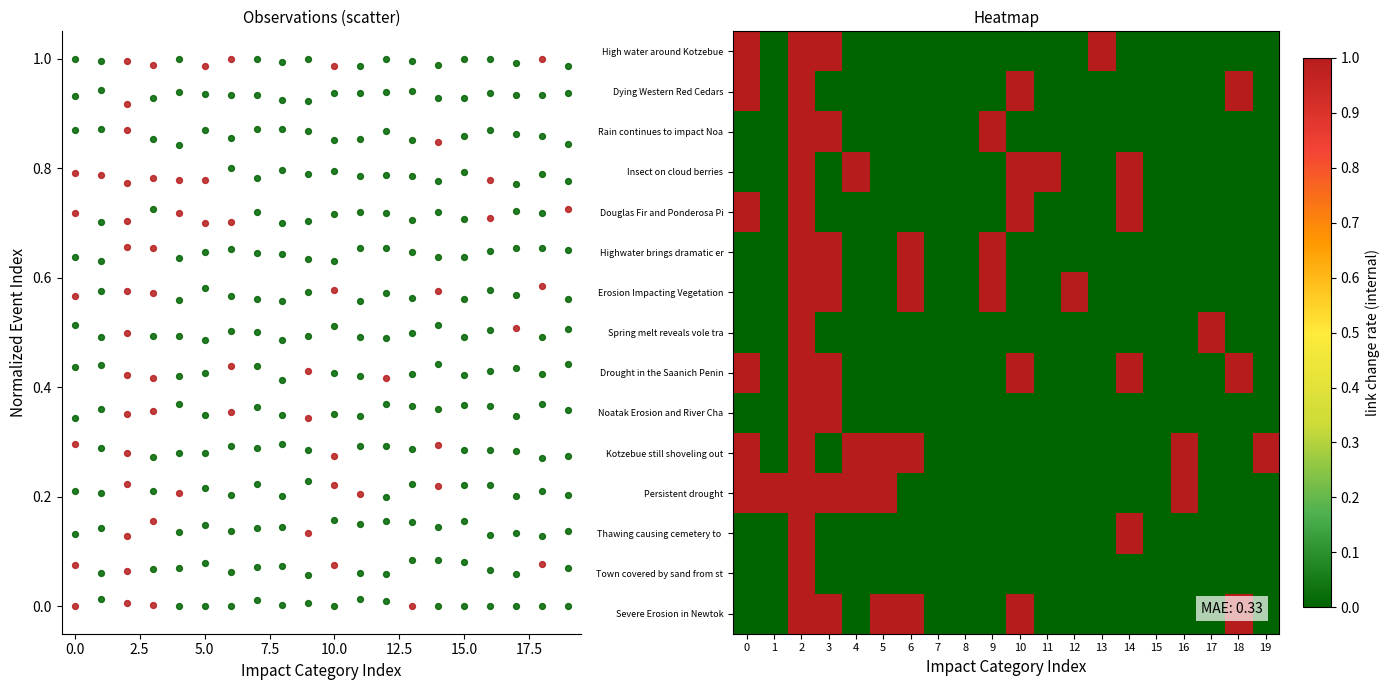

Is it true that Noatak Erosion and River Cha equals 0 at 15?

True